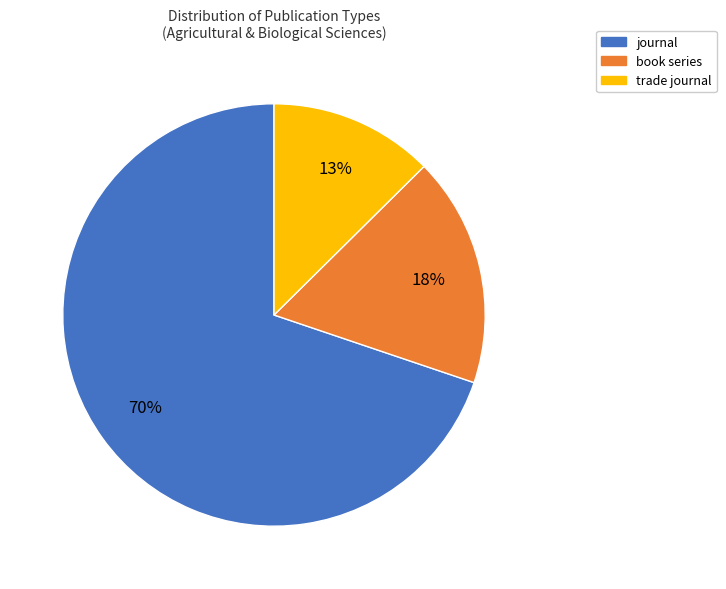

To the nearest percent, what percentage of the pie is trade journal?

13%